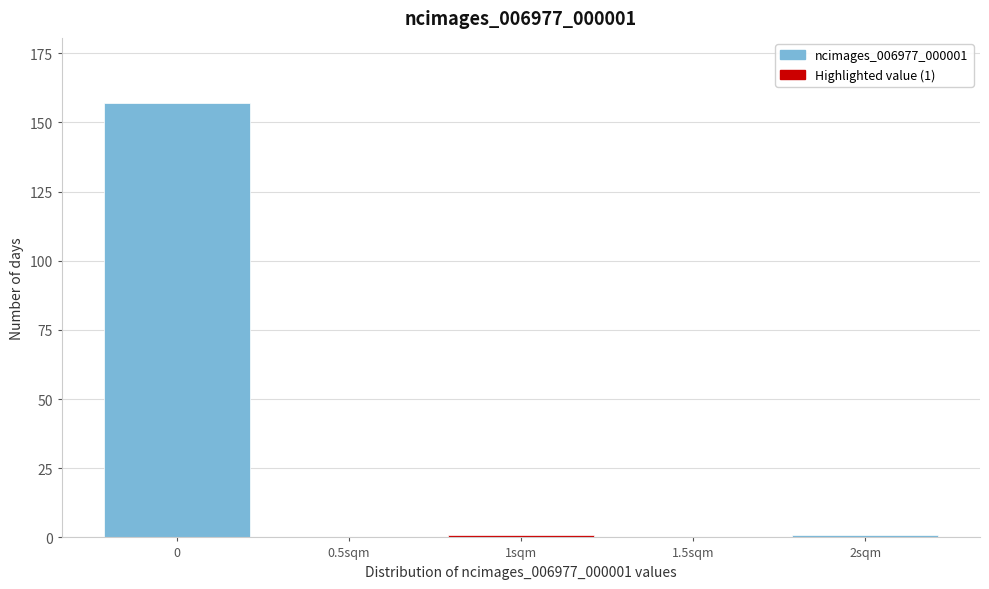

Reading left to right, extract all data points from this chart.

0=157	0.5sqm=0	1sqm=1	1.5sqm=0	2sqm=1